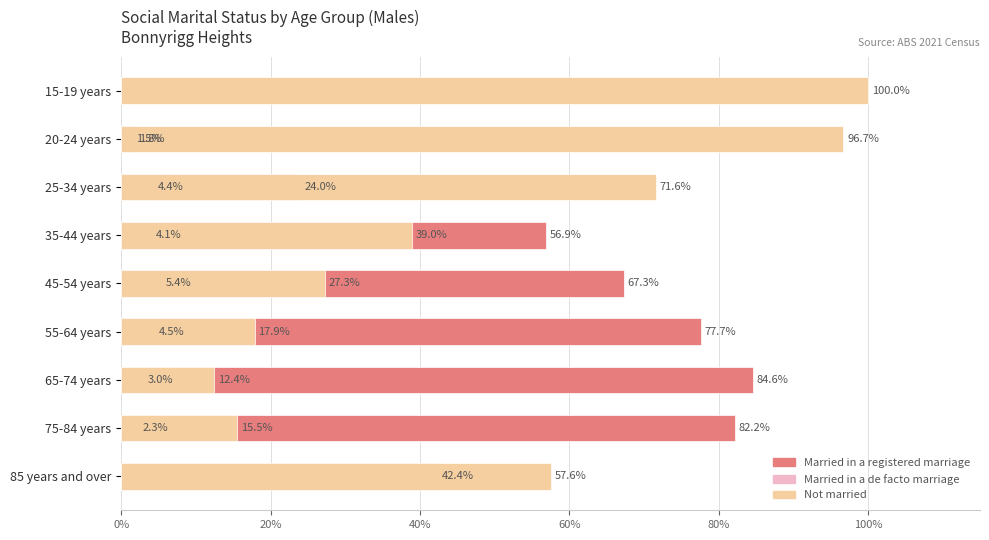

The value of Married in a de facto marriage at 75-84 years is 2.3. True or false?

True